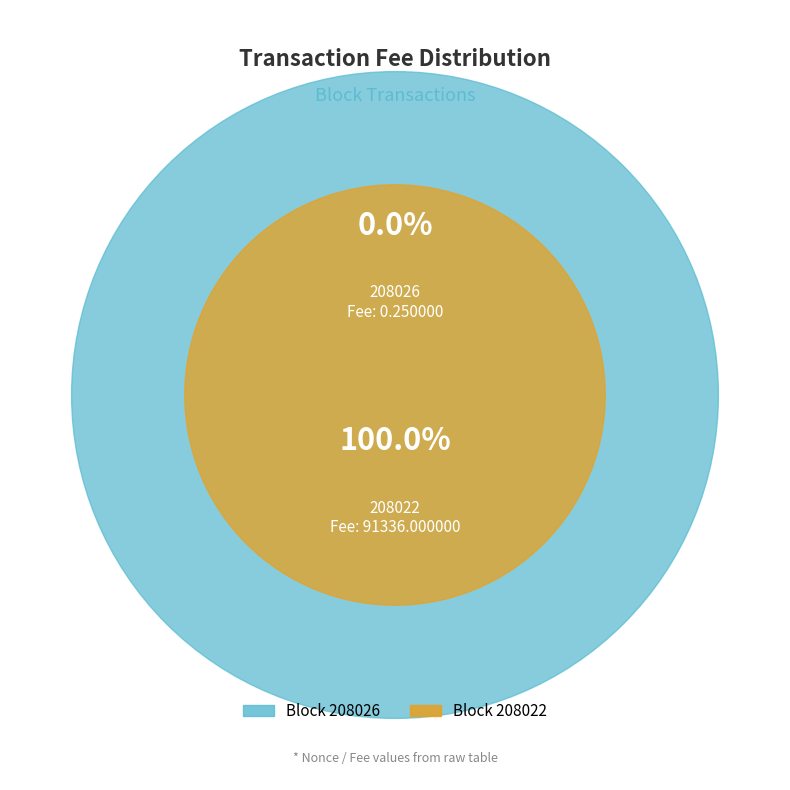

To the nearest percent, what percentage of the pie is 208022?

100%